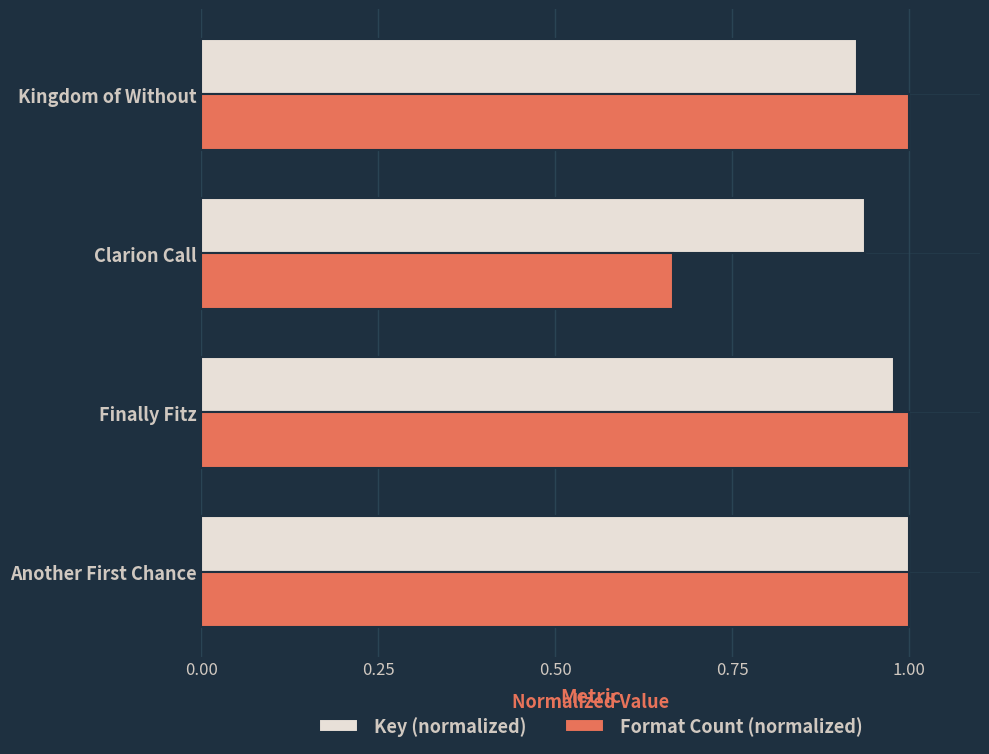

Which label corresponds to the smallest value in the chart?

Clarion Call